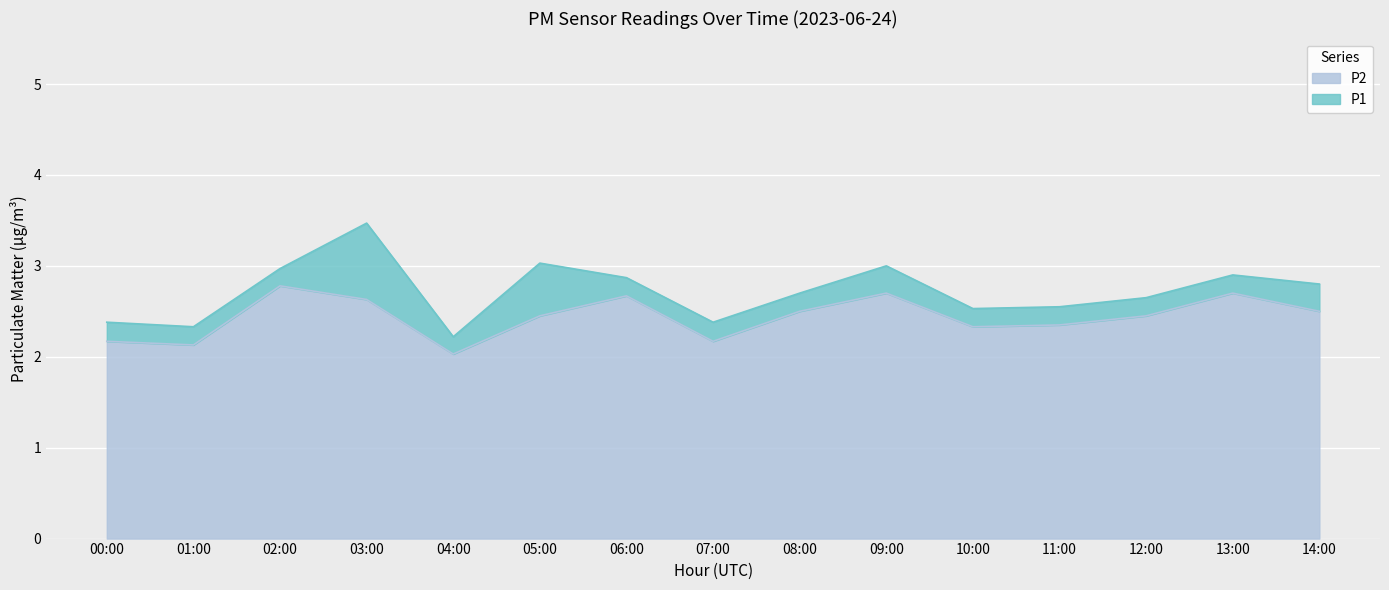

Reading left to right, what are all the values shown in this chart?

P1: 2.4	2.3	3.0	3.5	2.2	3.0	2.9	2.4	2.7	3.0	2.5	2.5	2.6	2.9	2.8
P2: 2.2	2.1	2.8	2.6	2.0	2.5	2.7	2.2	2.5	2.7	2.3	2.4	2.5	2.7	2.5